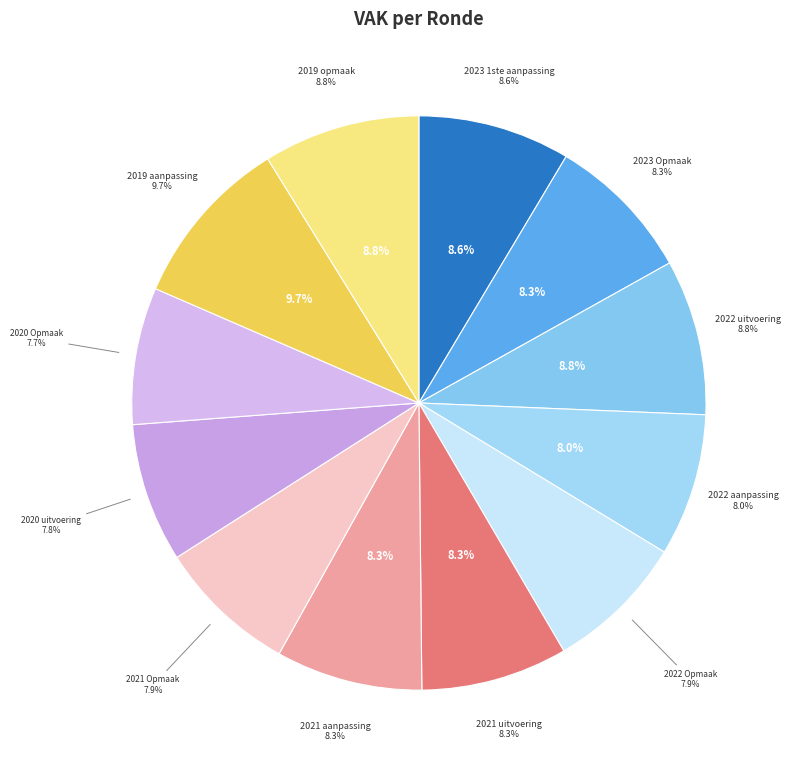

To the nearest percent, what is the average slice percentage?

8%